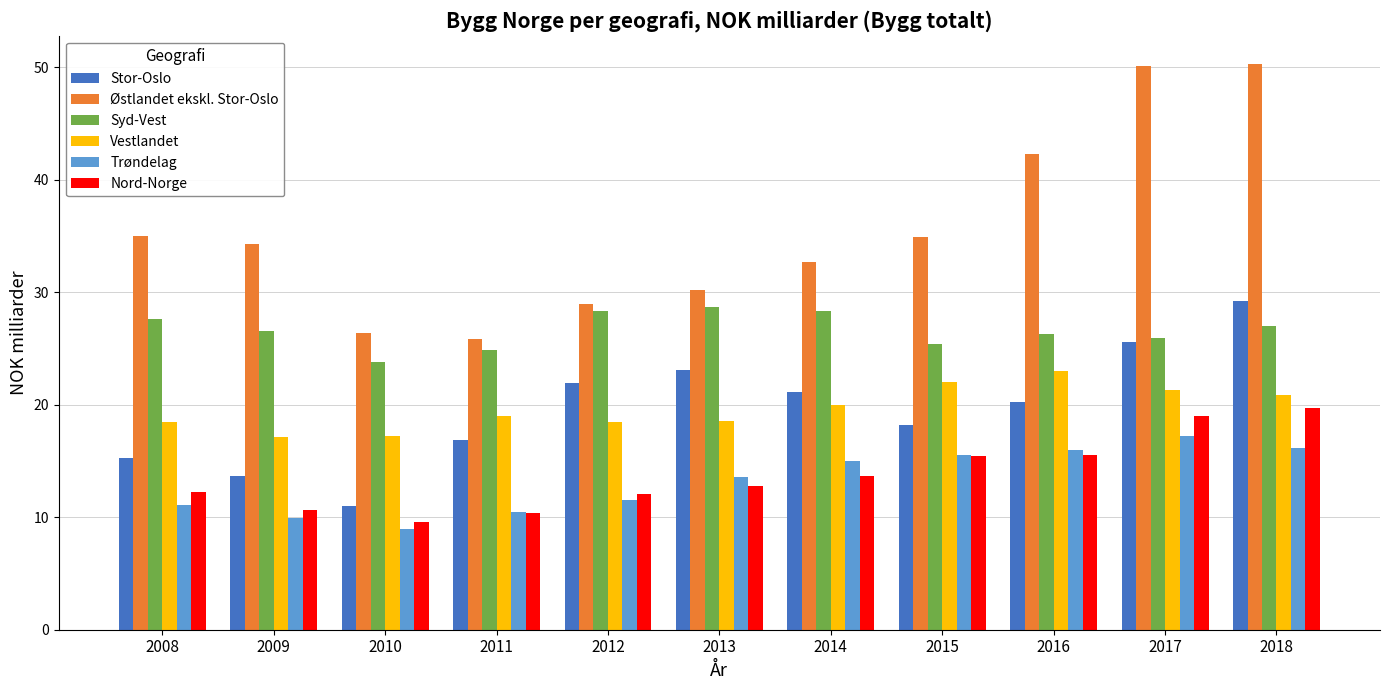

Where is Vestlandet nearest to the value 20?

2014